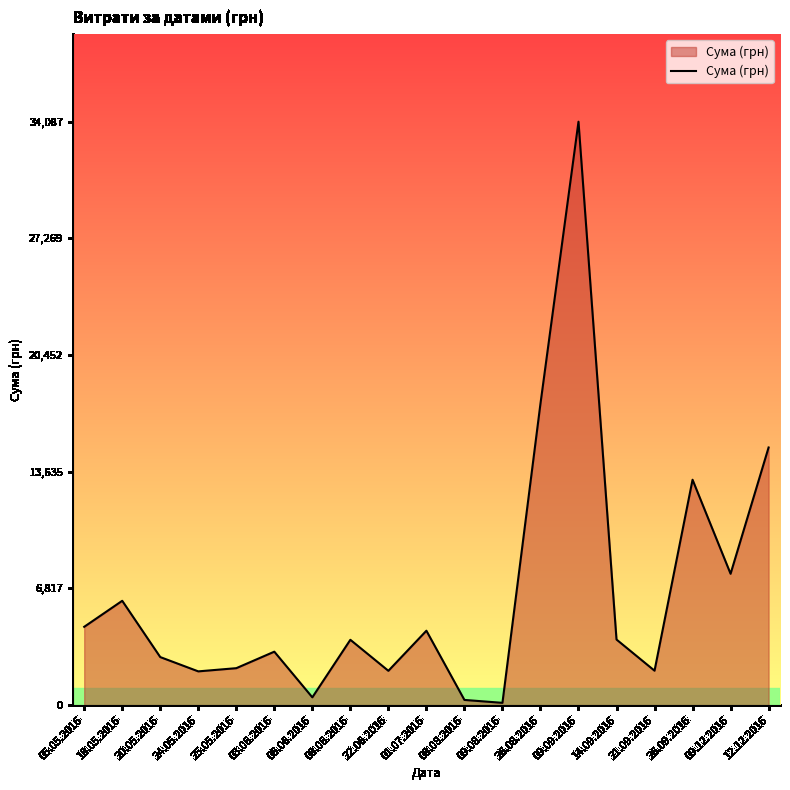

Between 01.07.2016 and 09.12.2016, which is larger?

09.12.2016